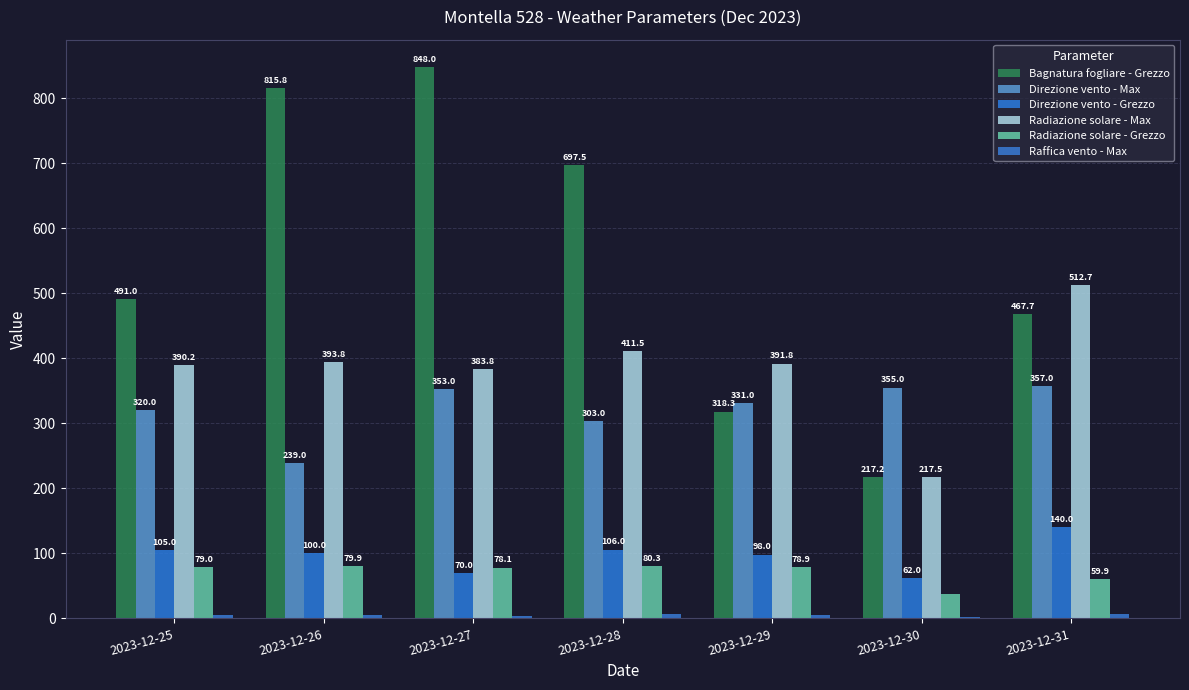

How many series are shown in this chart?

6